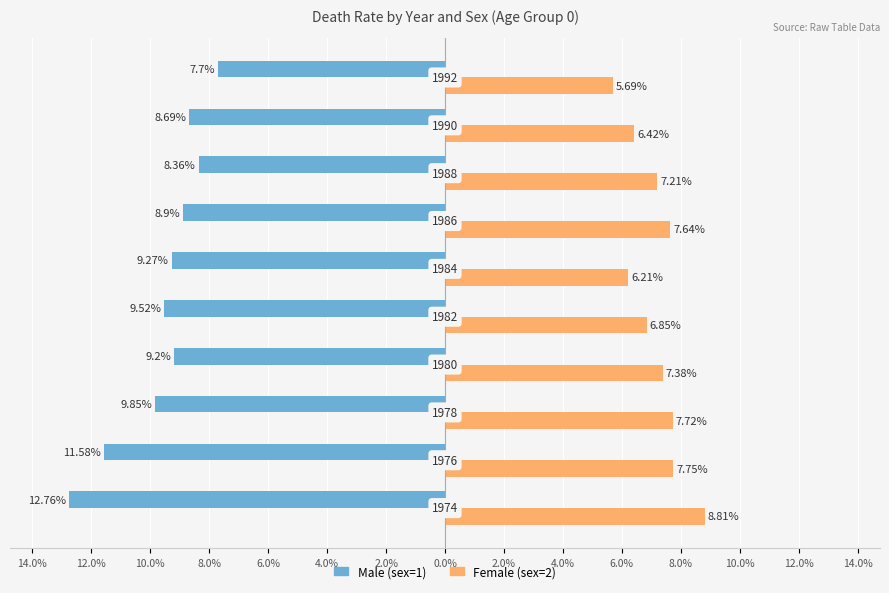

What are all the series names shown in the legend?

Male (sex=1), Female (sex=2)